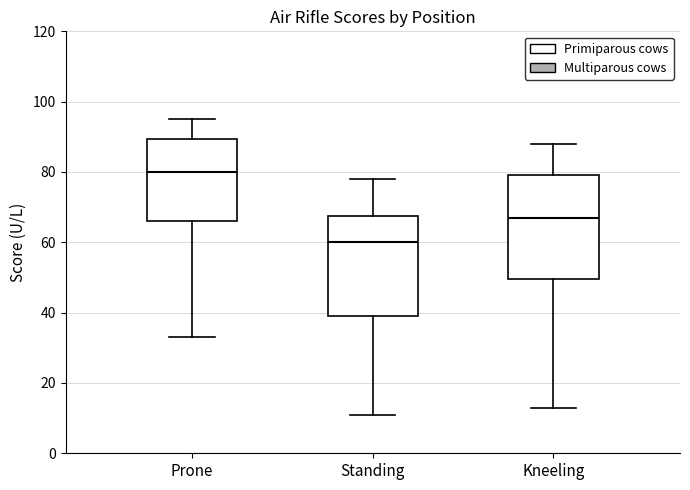

Where is the lower edge of the box for Standing on the y-axis? The values are not printed on the chart, so give them approximately, as read against the axis.

40